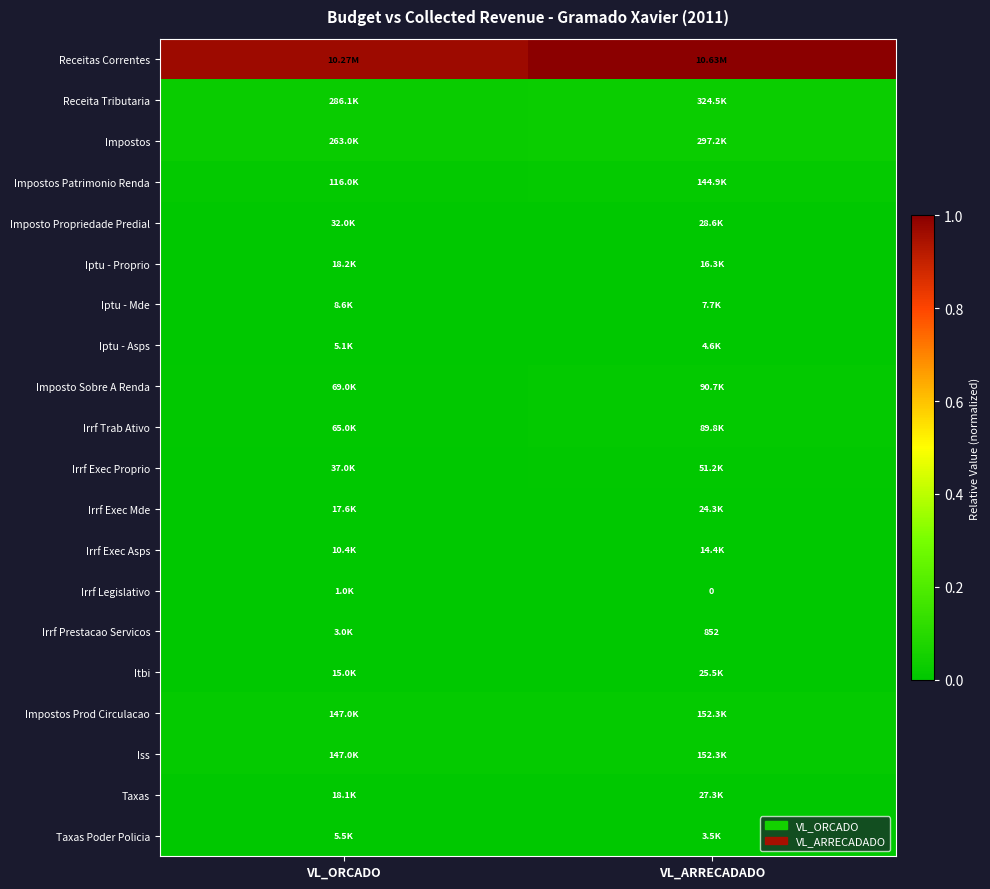

Which series has the widest spread of values?

Receitas Correntes